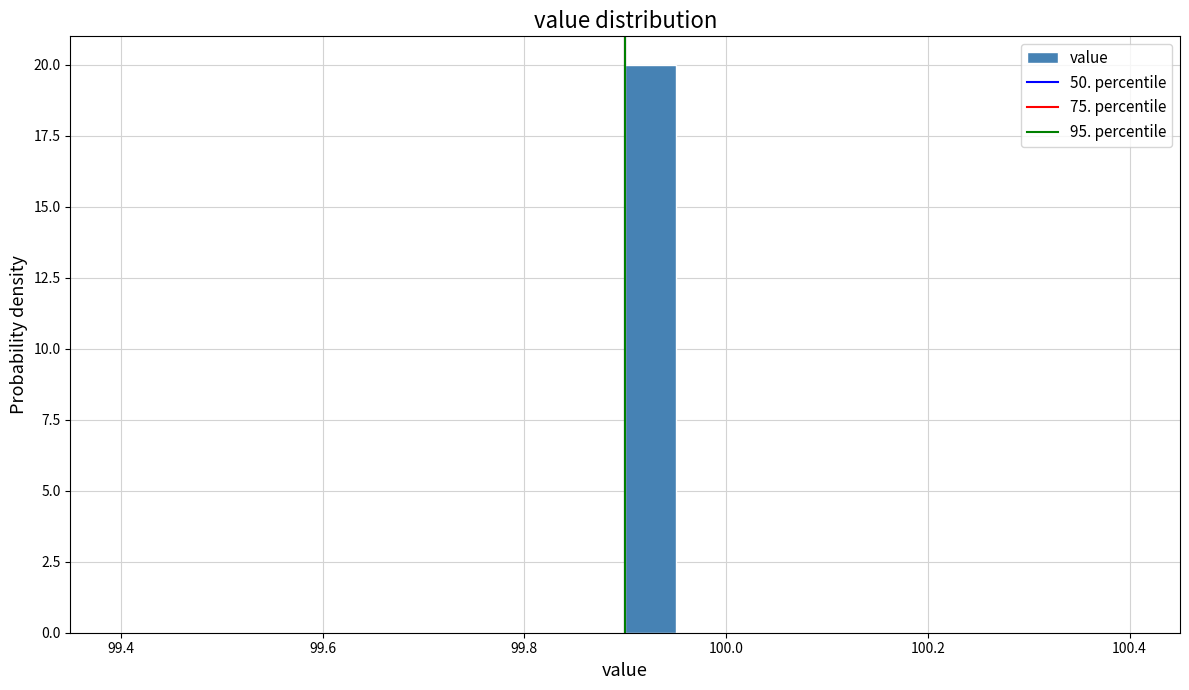

Around what value on the x-axis is the tallest bar? Give the approximate position of its centre, as read against the axis.

99.92